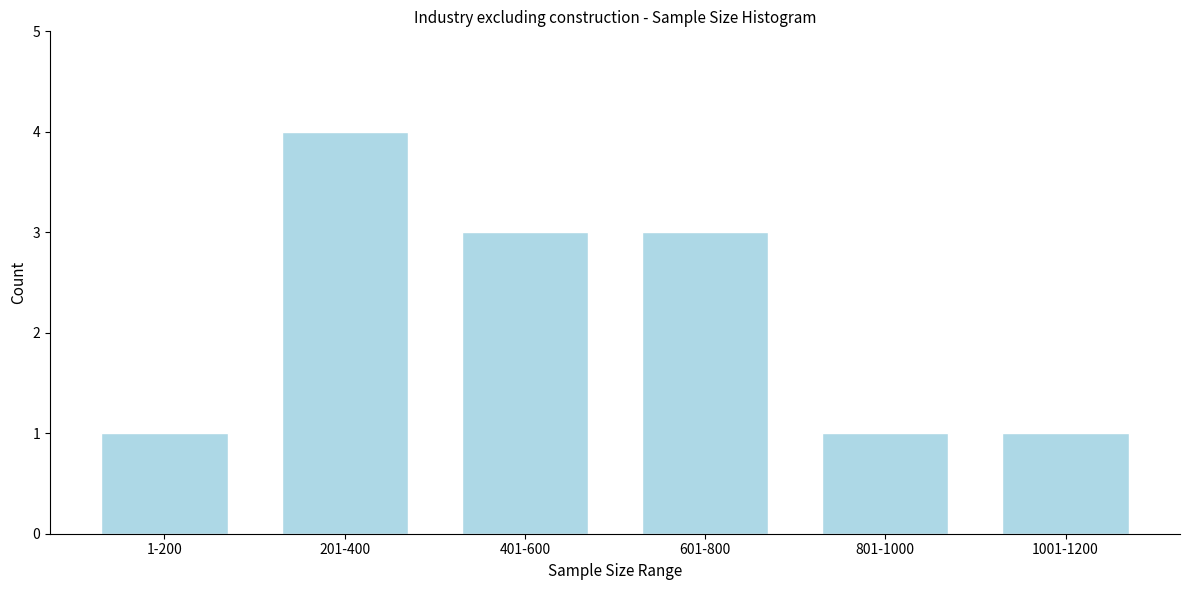

Reading left to right, list all the values displayed in this chart.

1	4	3	3	1	1